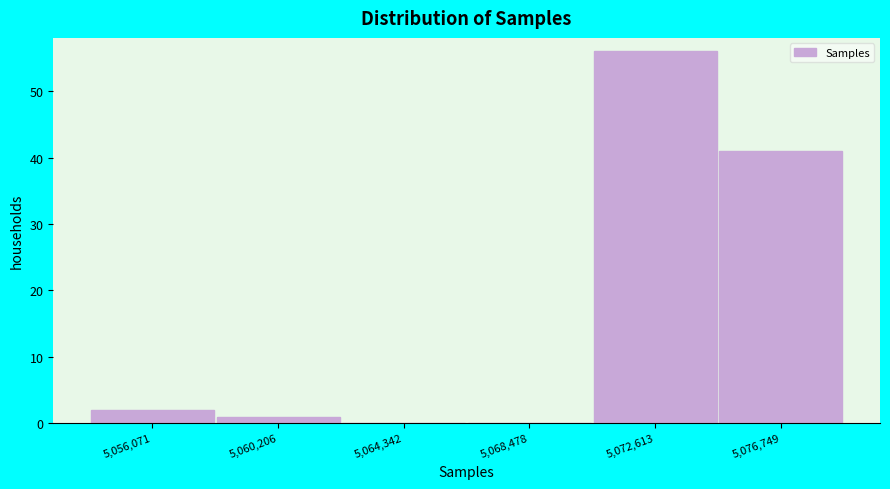

Reading left to right, extract all data points from this chart.

5,056,071=2	5,060,206=1	5,064,342=0	5,068,478=0	5,072,613=56	5,076,749=41